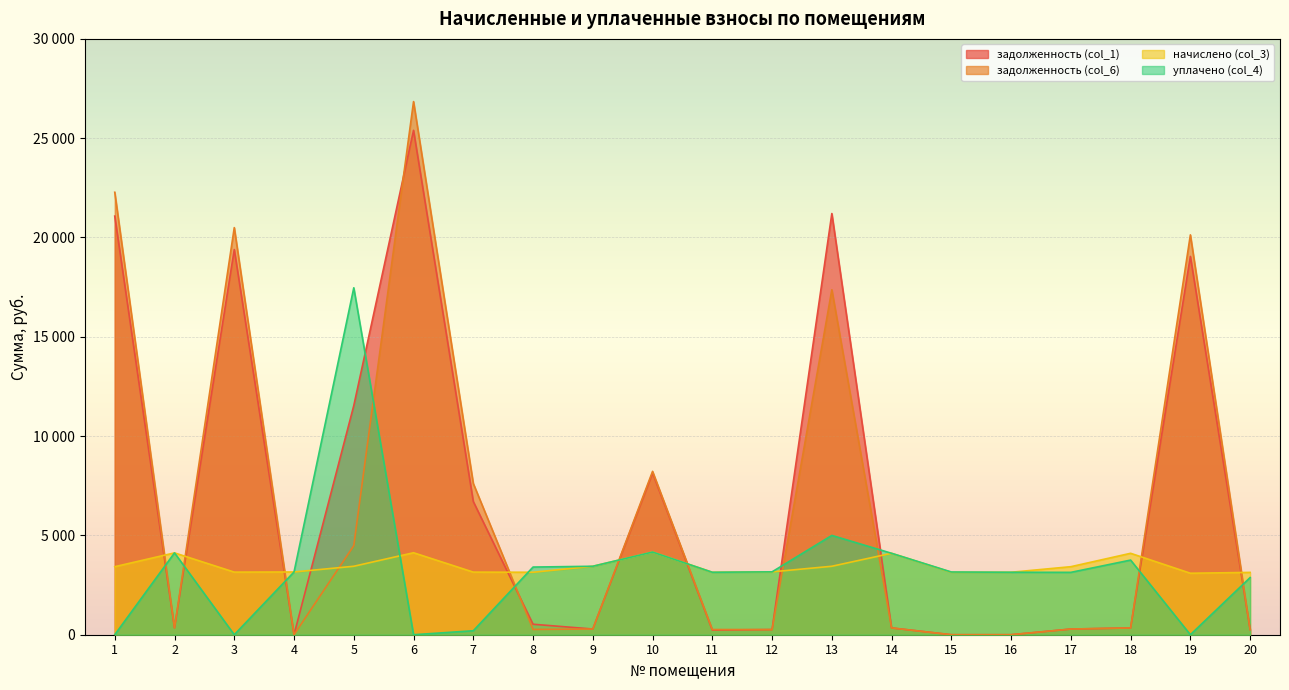

Where is the first local maximum for начислено (col_3)?

2